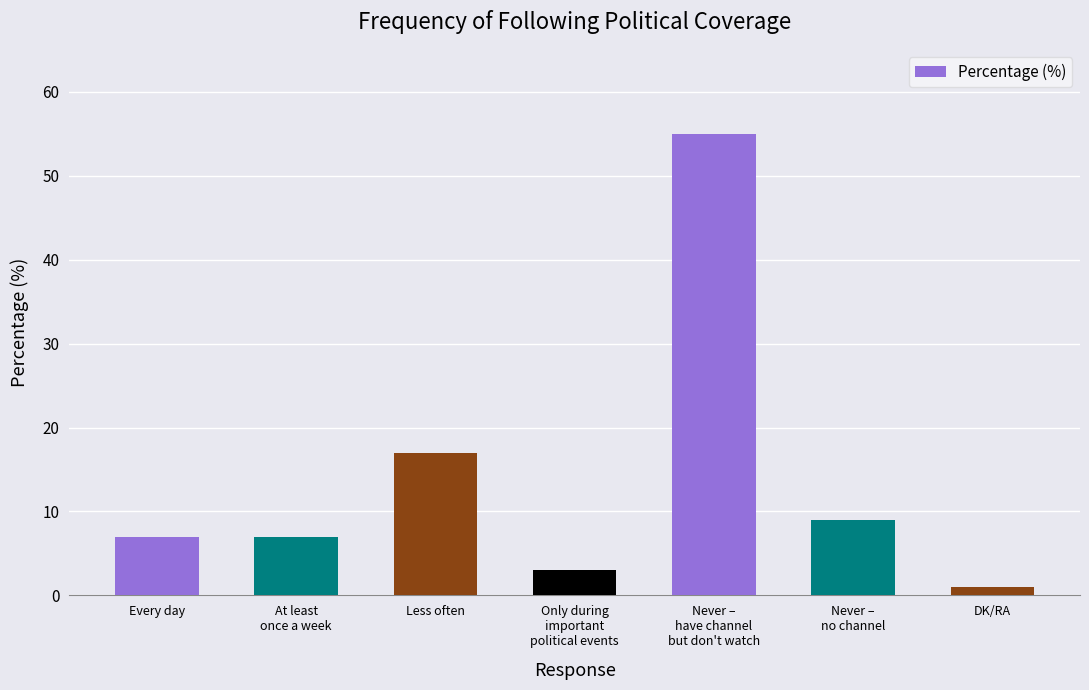

What is the average value?

14